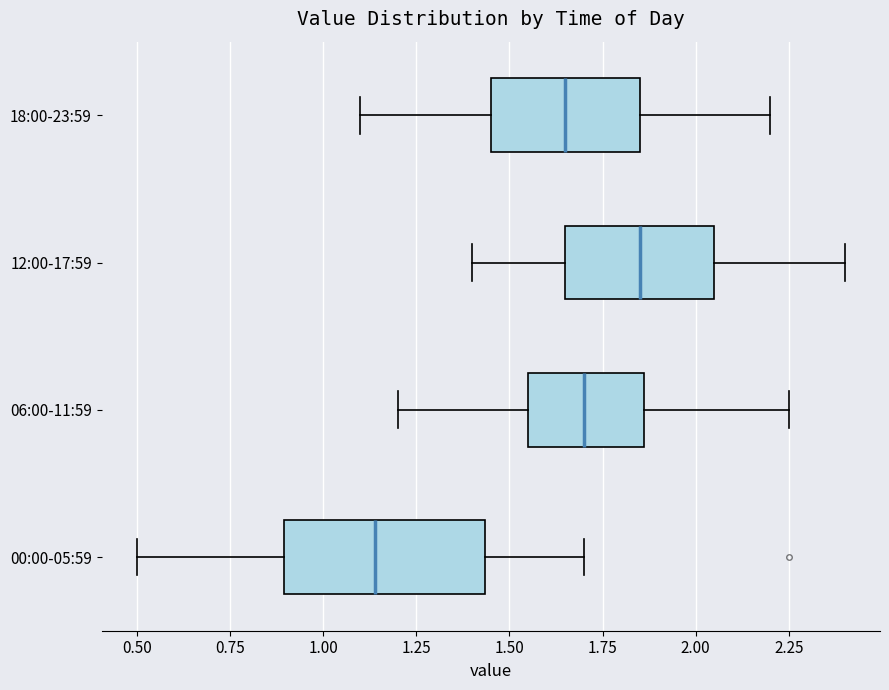

Where does the left whisker of the box for 00:00-05:59 end on the x-axis? The values are not printed on the chart, so give them approximately, as read against the axis.

0.50